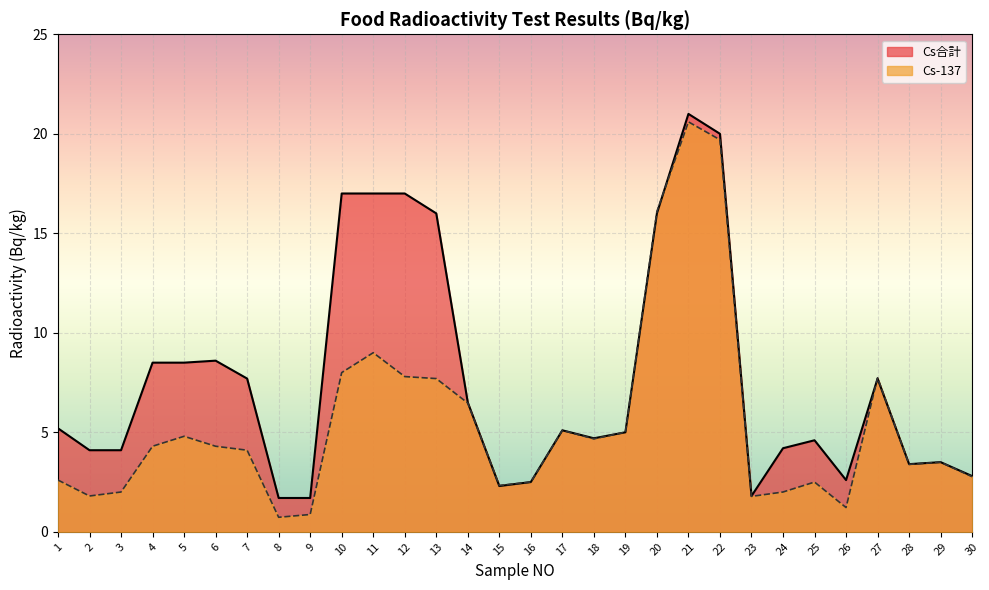

What is the total value across all series at 23?

3.6